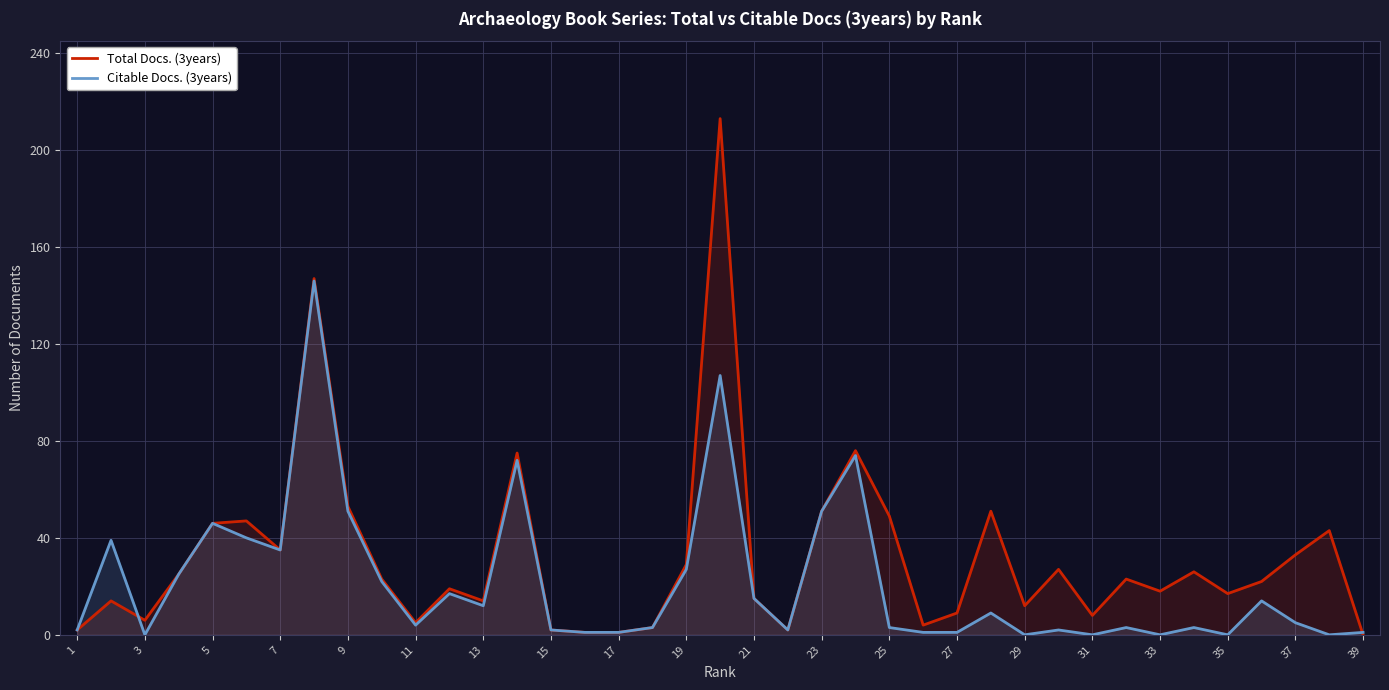

What is the maximum value shown in the chart?

213